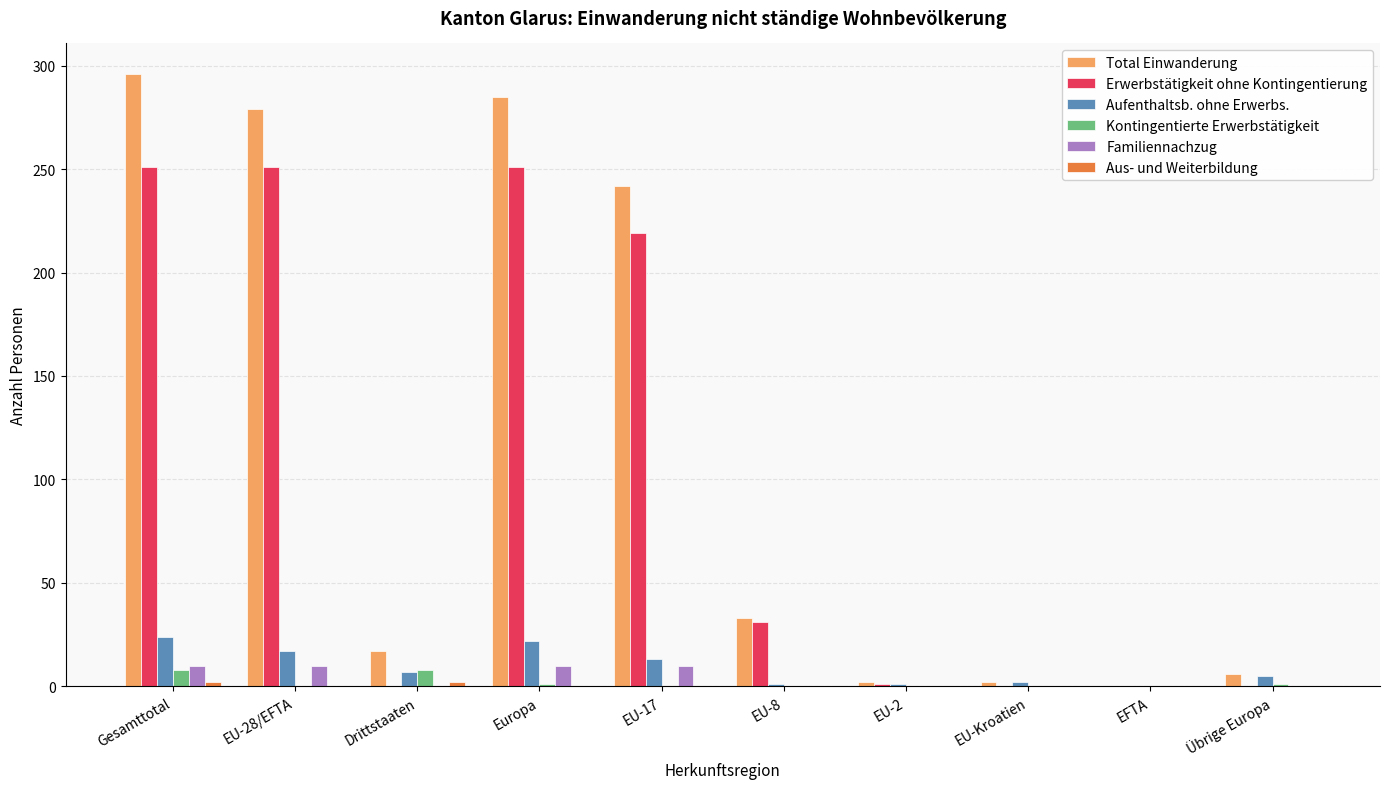

The value of Total Einwanderung at EU-17 is 60. True or false?

False